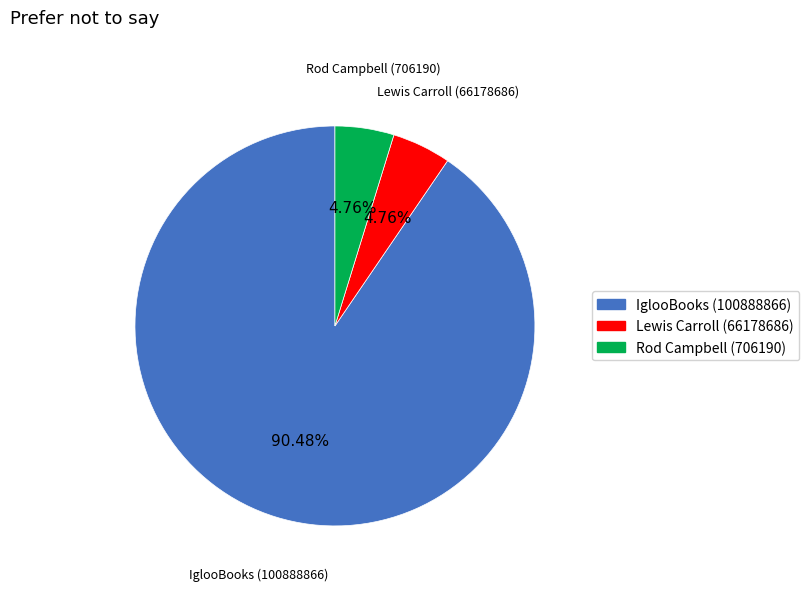

To the nearest percent, what portion does Lewis Carroll (66178686) represent?

5%